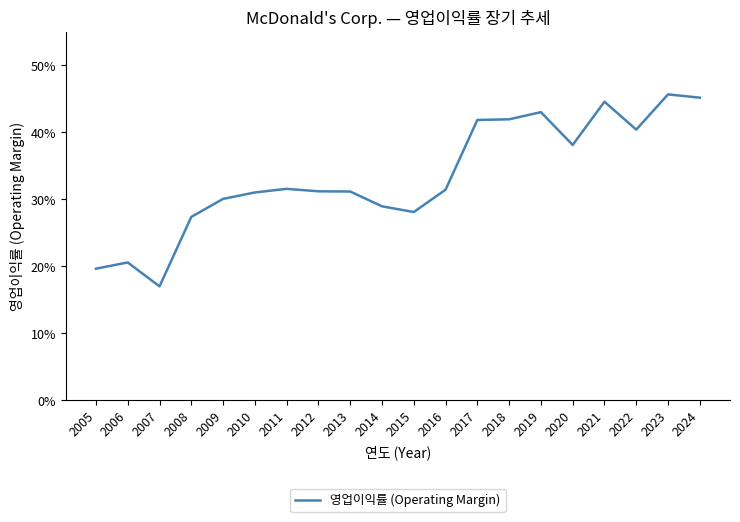

True or false: the data shows 0.3 at 2014.

True